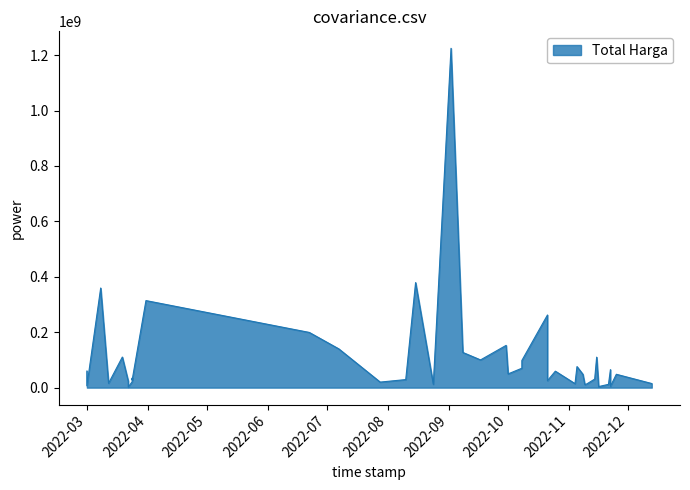

How many values are below 48140000?

19